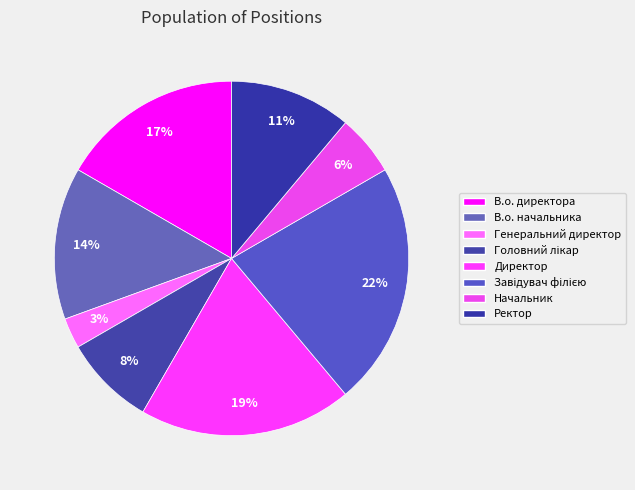

Is it true that Генеральний директор is 3% of the pie?

True